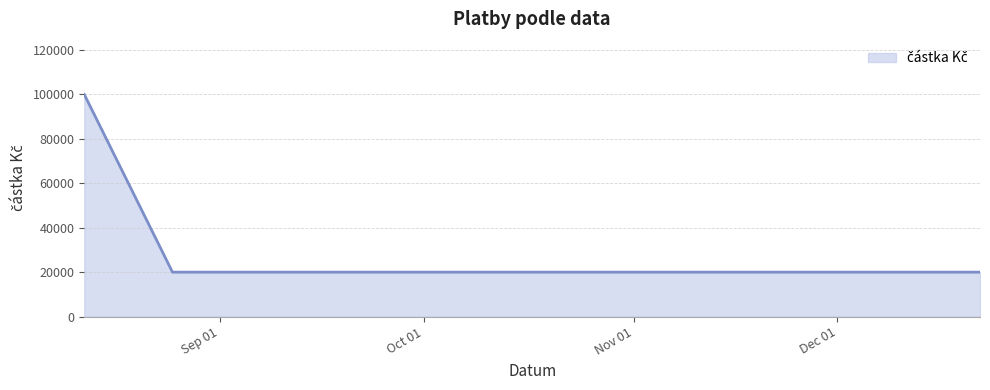

What is the greatest value displayed?

100000